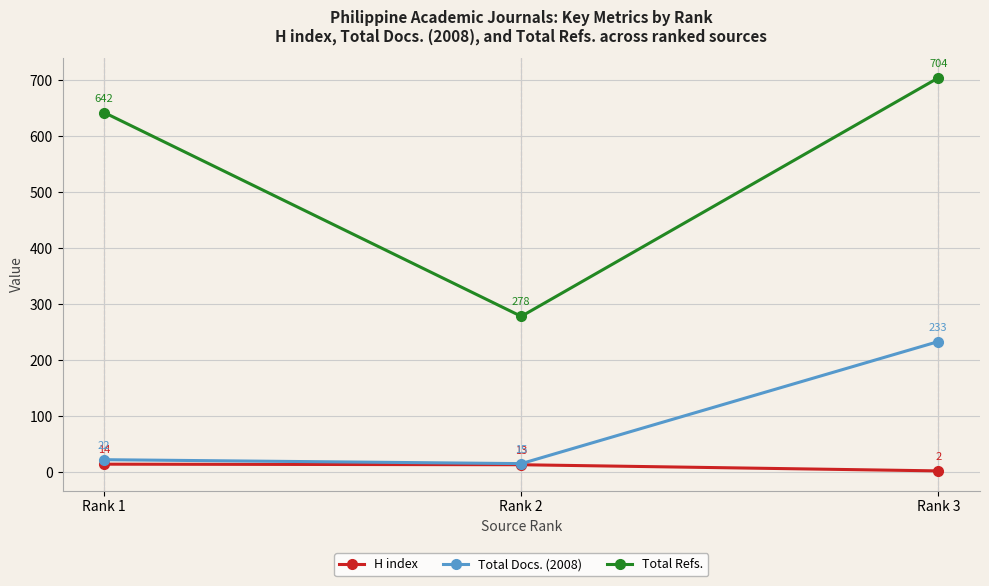

What is the sum of all Total Docs. (2008) values?

270